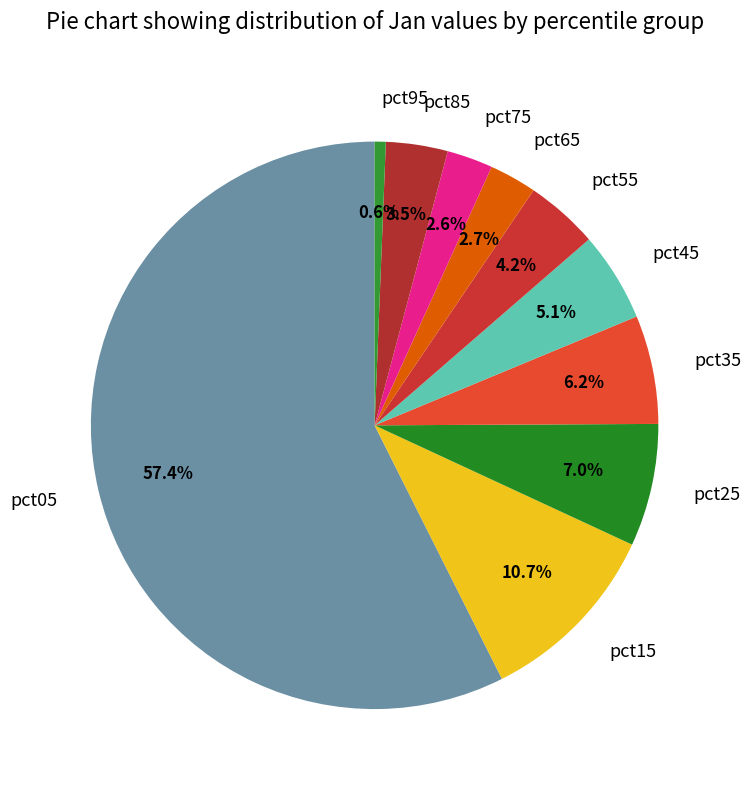

Which has a higher value, pct85 or pct55?

pct55